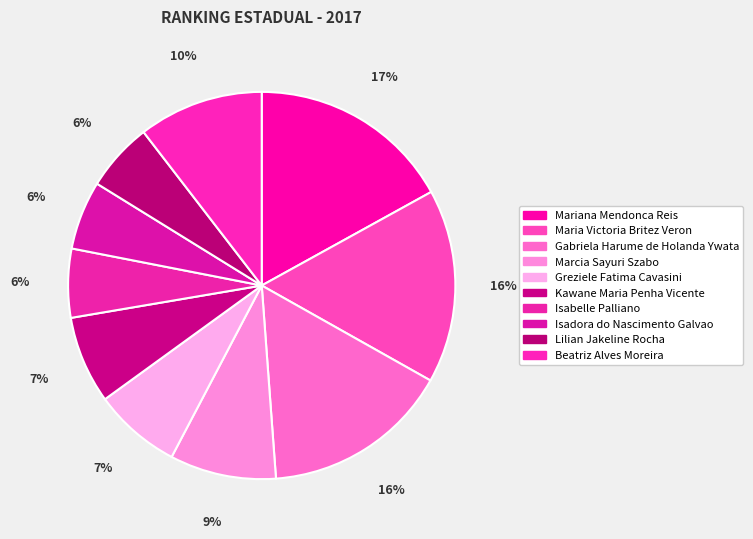

How many segments does this pie chart have?

10